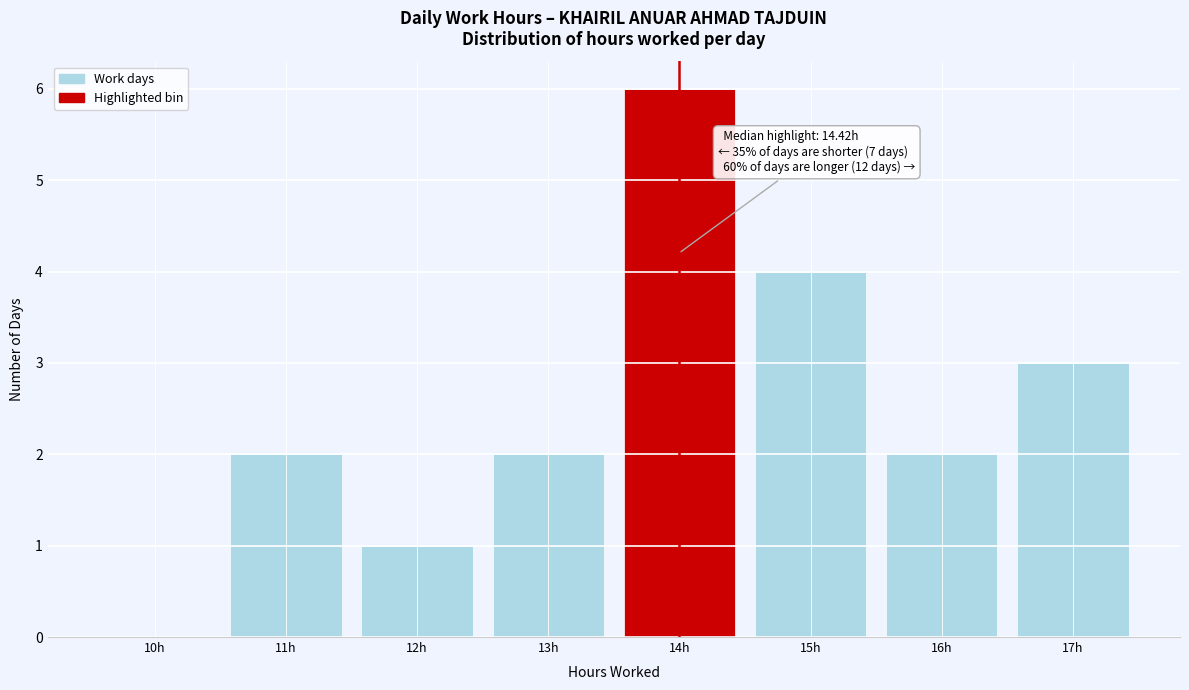

Reading right to left, list all the values displayed in this chart.

17h=3	16h=2	15h=4	14h=6	13h=2	12h=1	11h=2	10h=0